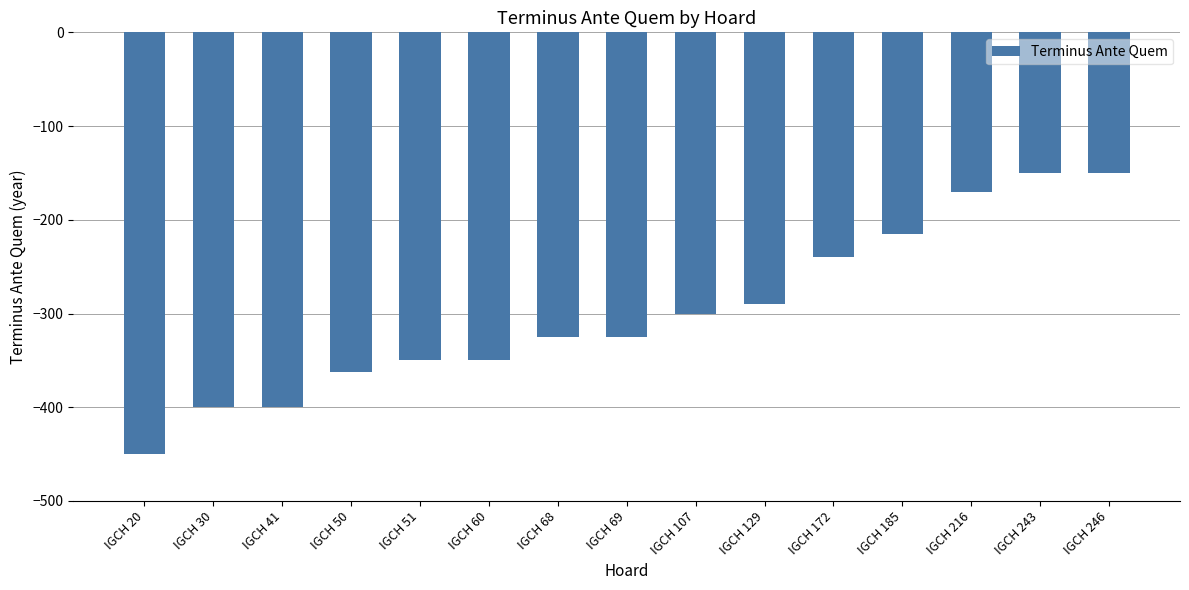

The value at IGCH 216 is -298. True or false?

False